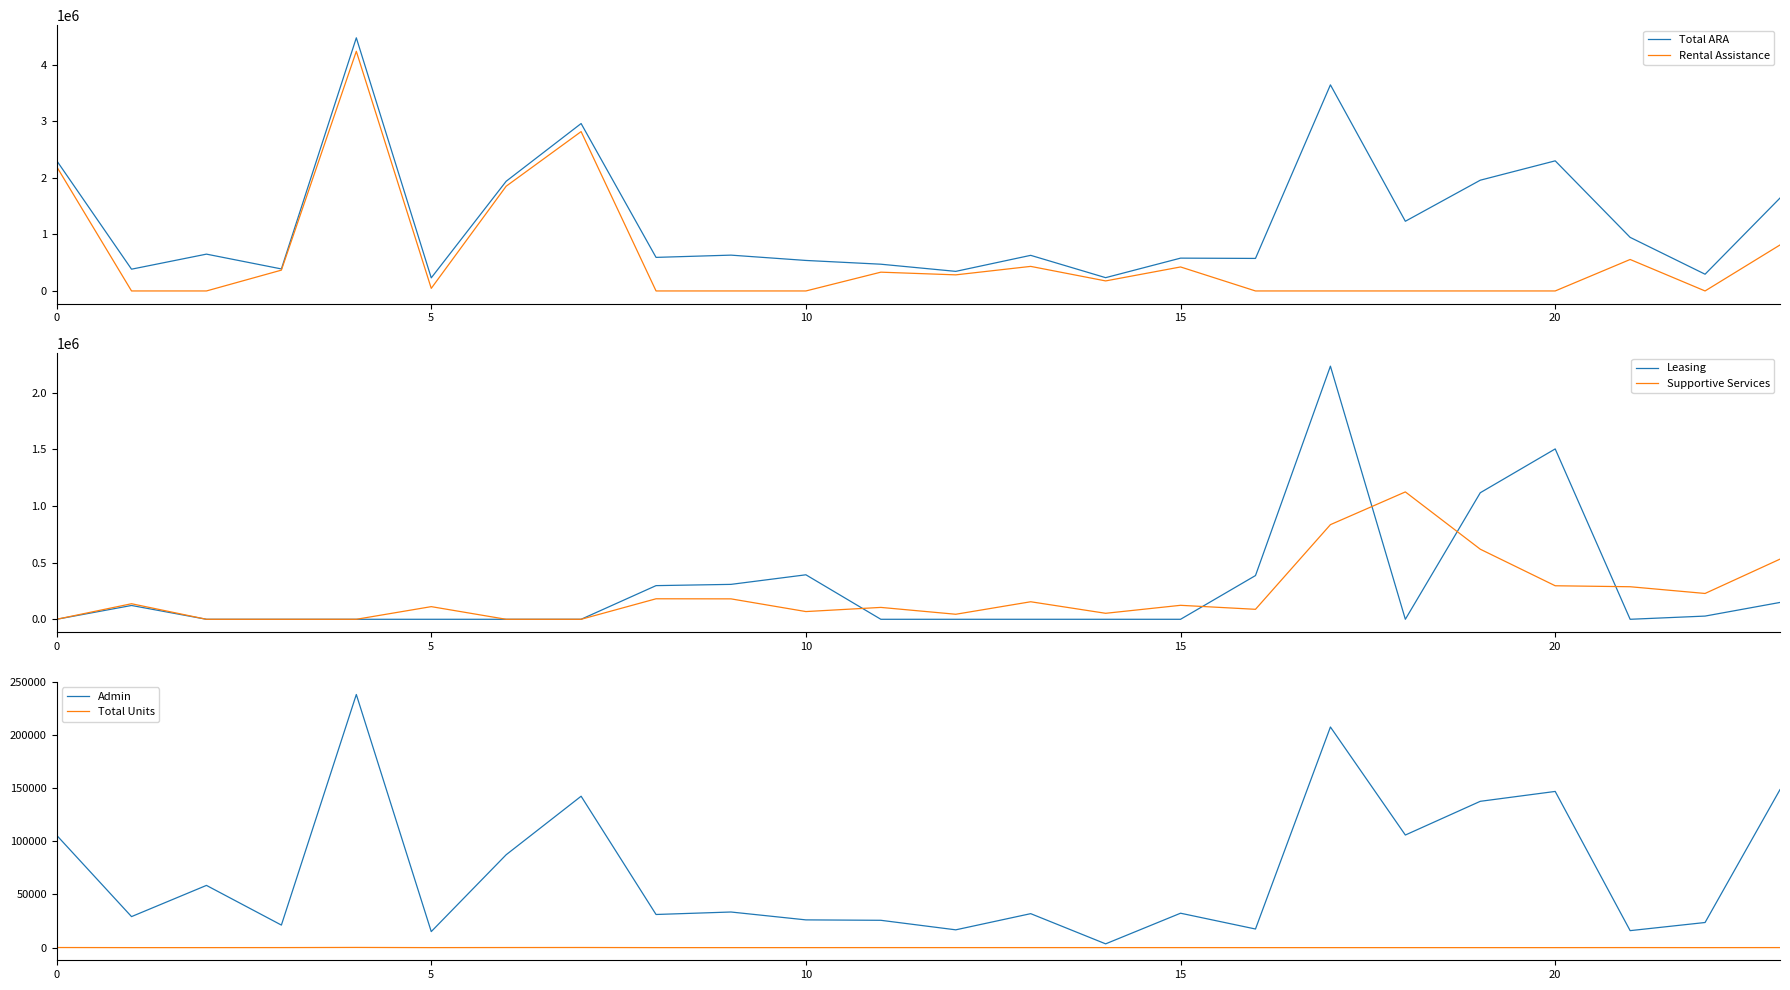

What is the sum of all Leasing values?

6543559